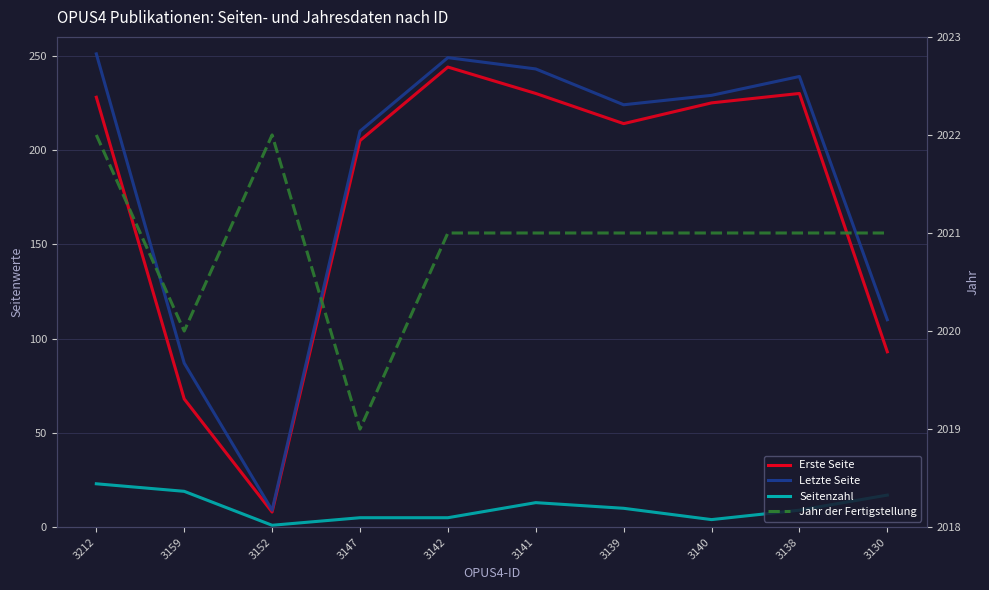

How many Jahr der Fertigstellung values are between 2021 and 2022?

8